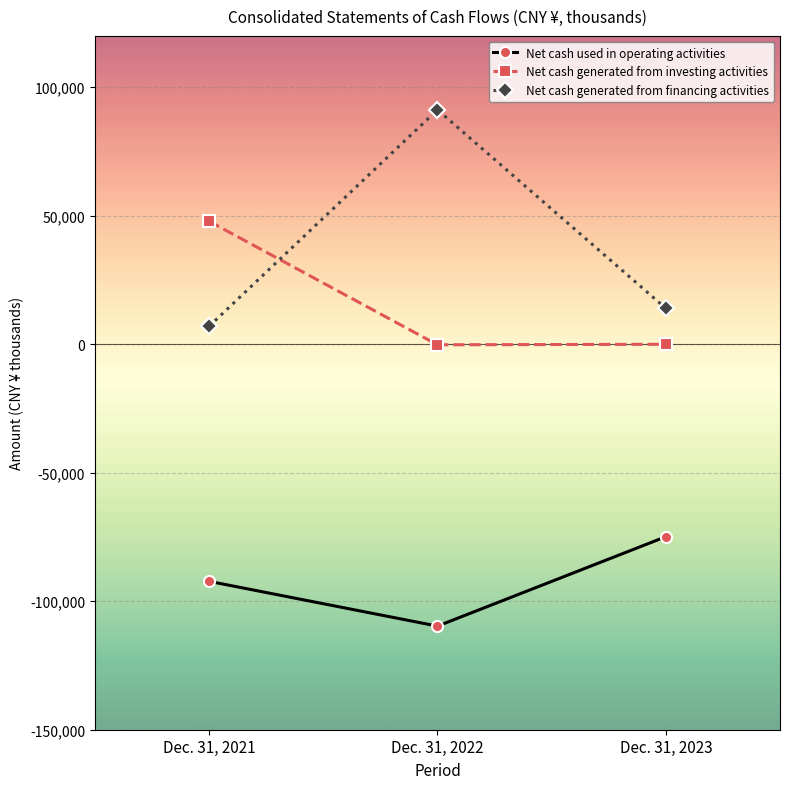

Does the chart display data point markers on the line(s)?

Yes